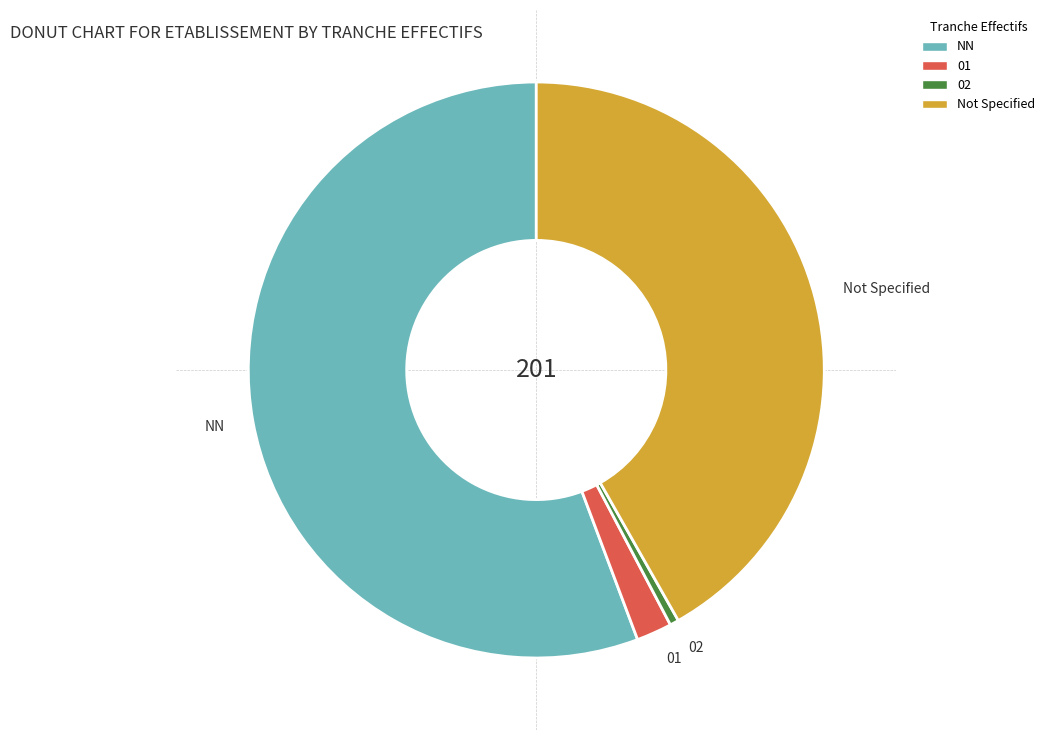

Rank the categories by value from highest to lowest.

NN, Not Specified, 01, 02